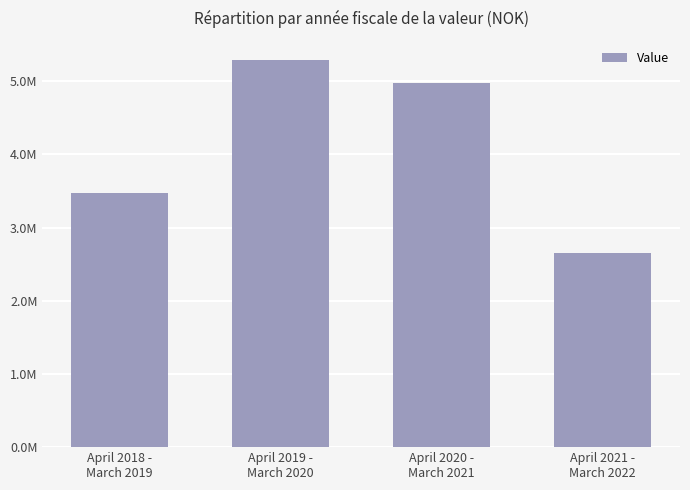

Where is the data nearest to the value 3969624?

April 2018 -
March 2019